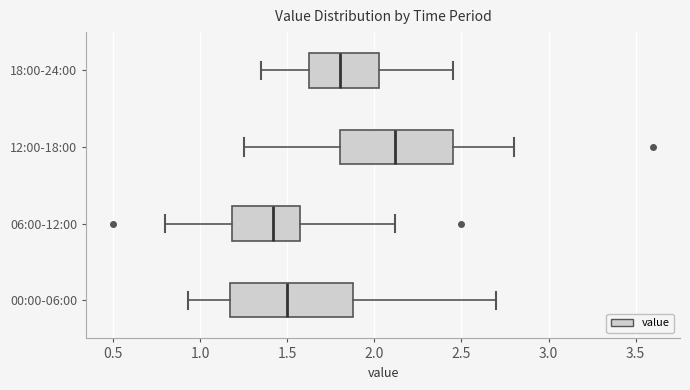

Comparing the boxes themselves (not the whiskers), which one is the widest?

00:00-06:00